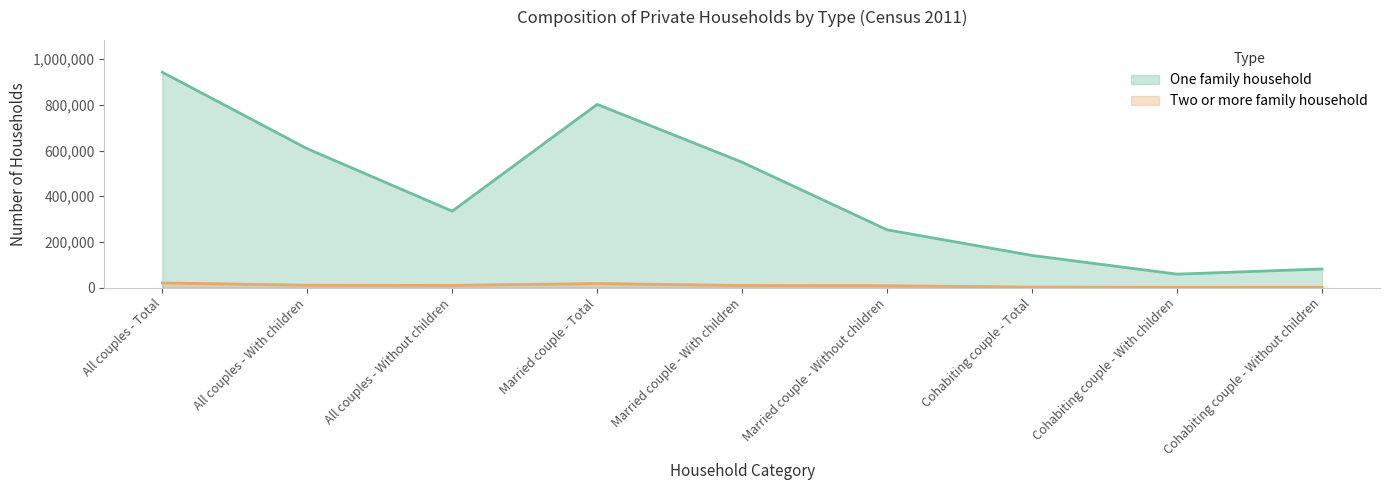

True or false: One family household and Two or more family household intersect in this chart.

False